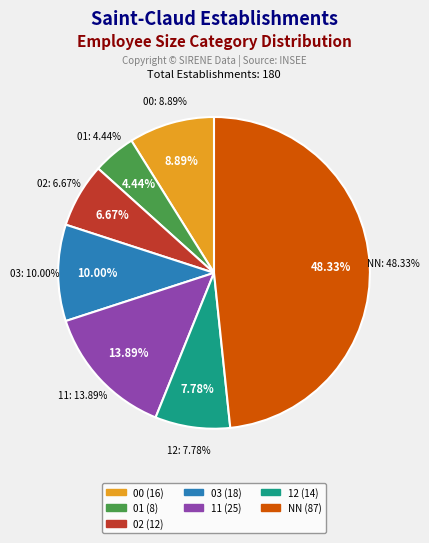

Rank the categories by value from lowest to highest.

01, 02, 12, 00, 03, 11, NN